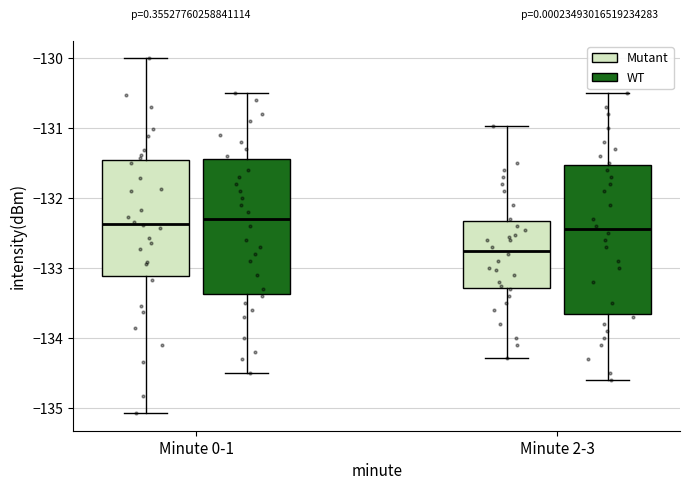

Where does the lower whisker of the box for Minute 0-1 (Mutant) end on the y-axis? The values are not printed on the chart, so give them approximately, as read against the axis.

-135.1